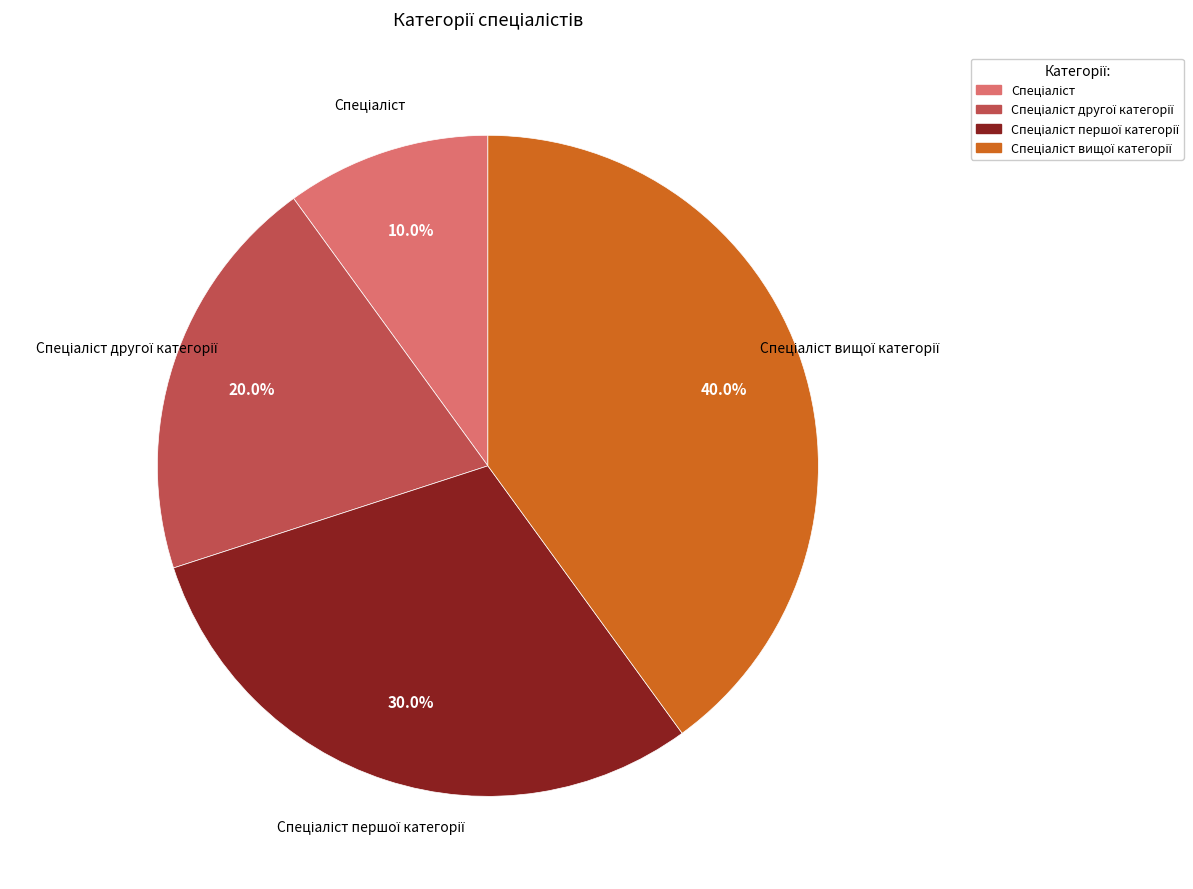

Is there a majority slice in this chart?

No